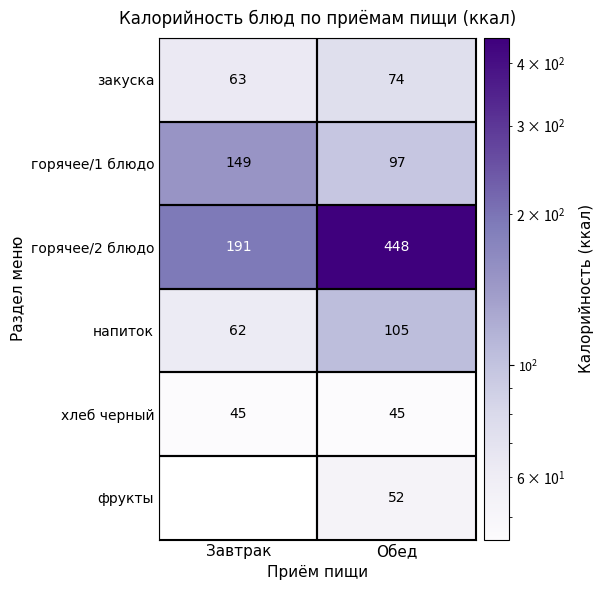

What is the average value of the напиток series?

84